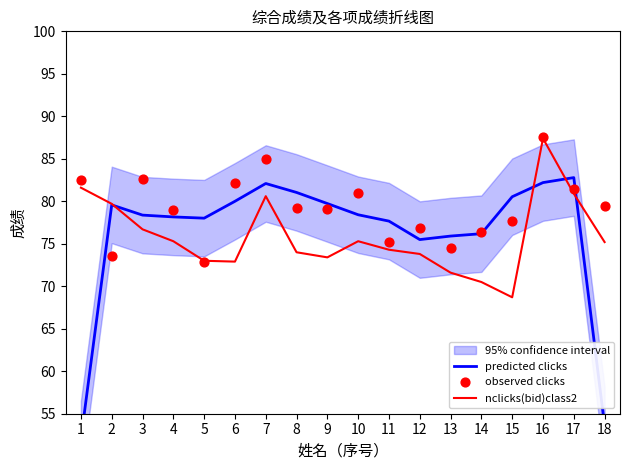

Which series has the largest total across all categories?

observed clicks